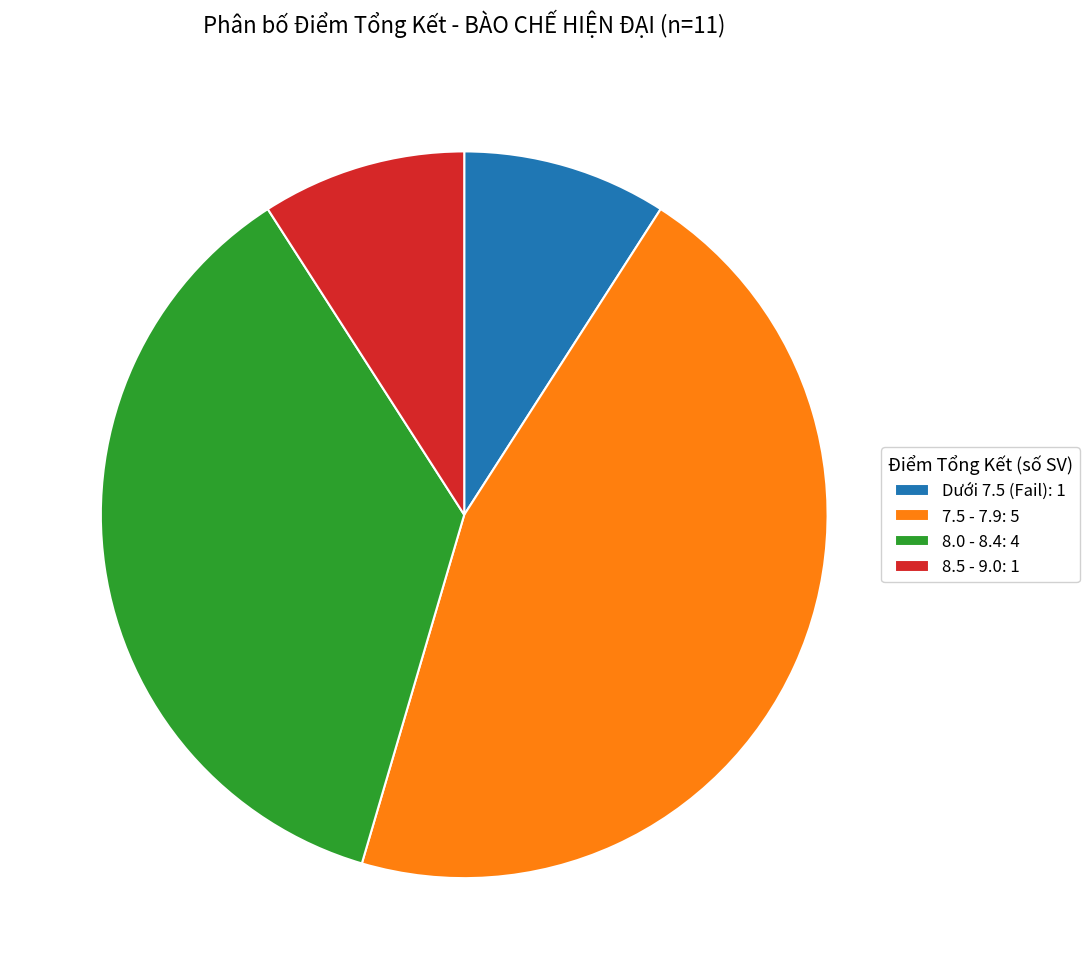

Does any single category account for the majority?

No